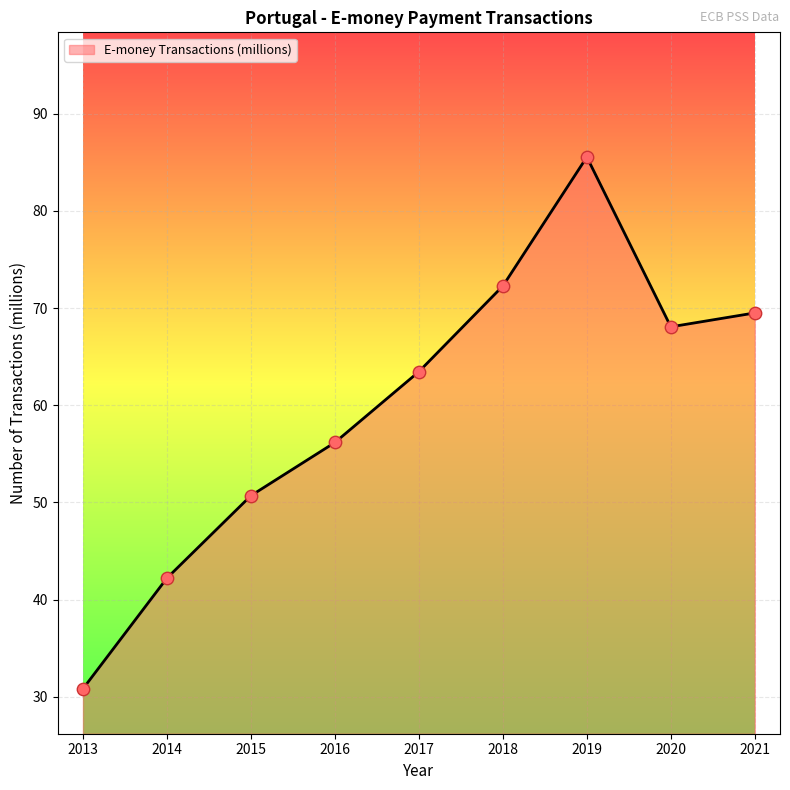

What is the change in value from 2014 to 2015?

+8.5